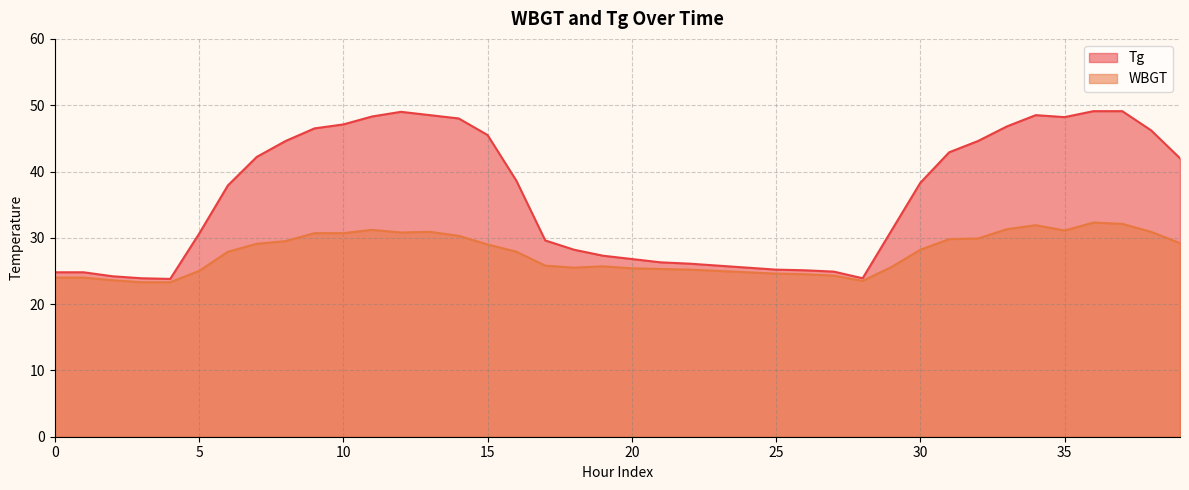

List the series in order of their overall mean, lowest first.

WBGT, Tg